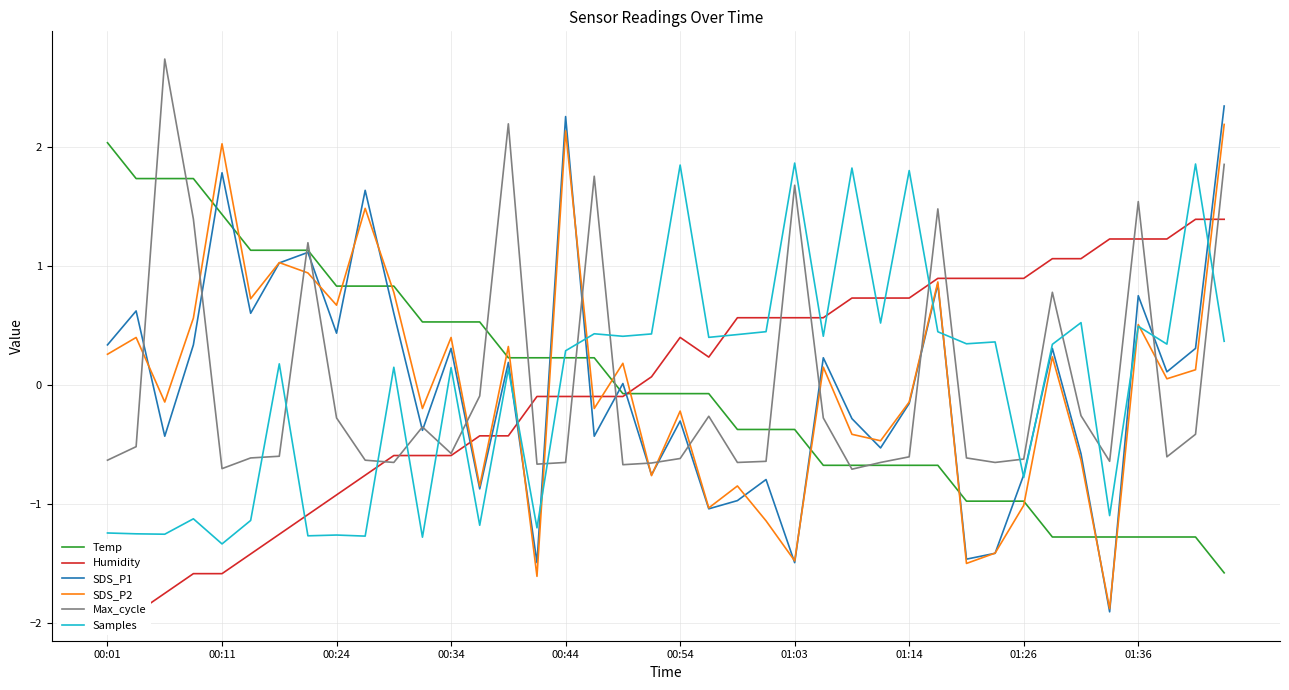

How many values in the Samples series exceed 0?

26